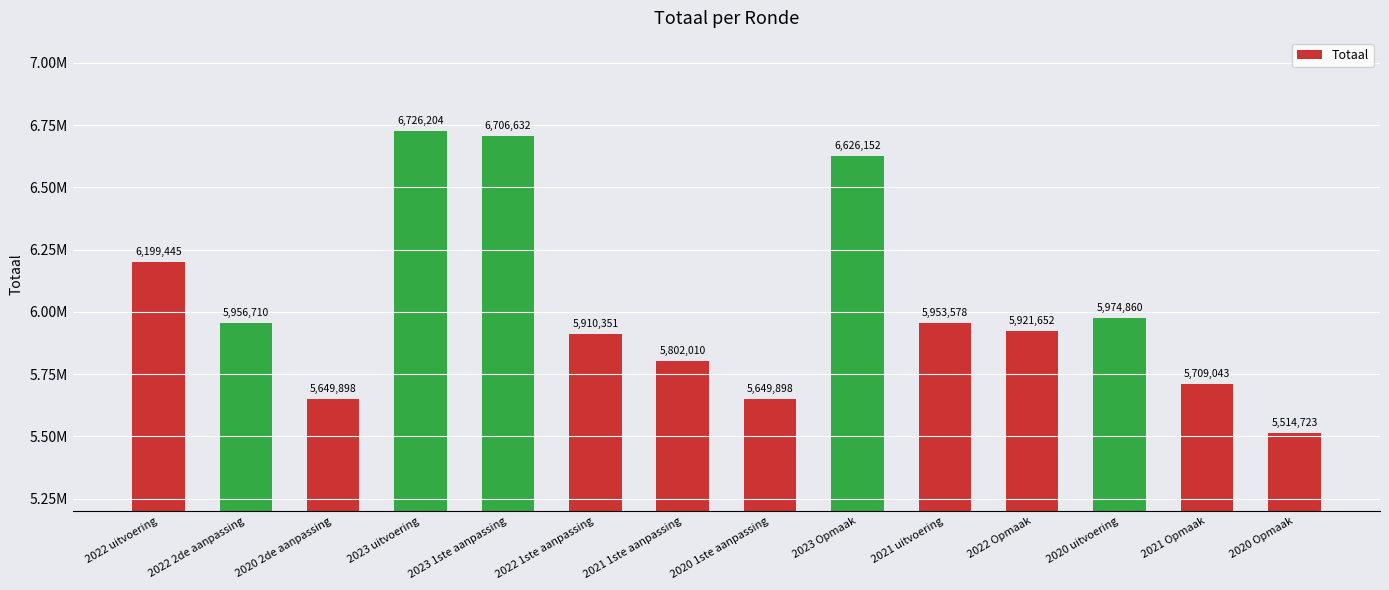

Reading right to left, what are all the values shown in this chart?

2020 Opmaak=5514723	2021 Opmaak=5709043	2020 uitvoering=5974860	2022 Opmaak=5921652	2021 uitvoering=5953578	2023 Opmaak=6626152	2020 1ste aanpassing=5649898	2021 1ste aanpassing=5802010	2022 1ste aanpassing=5910351	2023 1ste aanpassing=6706632	2023 uitvoering=6726204	2020 2de aanpassing=5649898	2022 2de aanpassing=5956710	2022 uitvoering=6199445